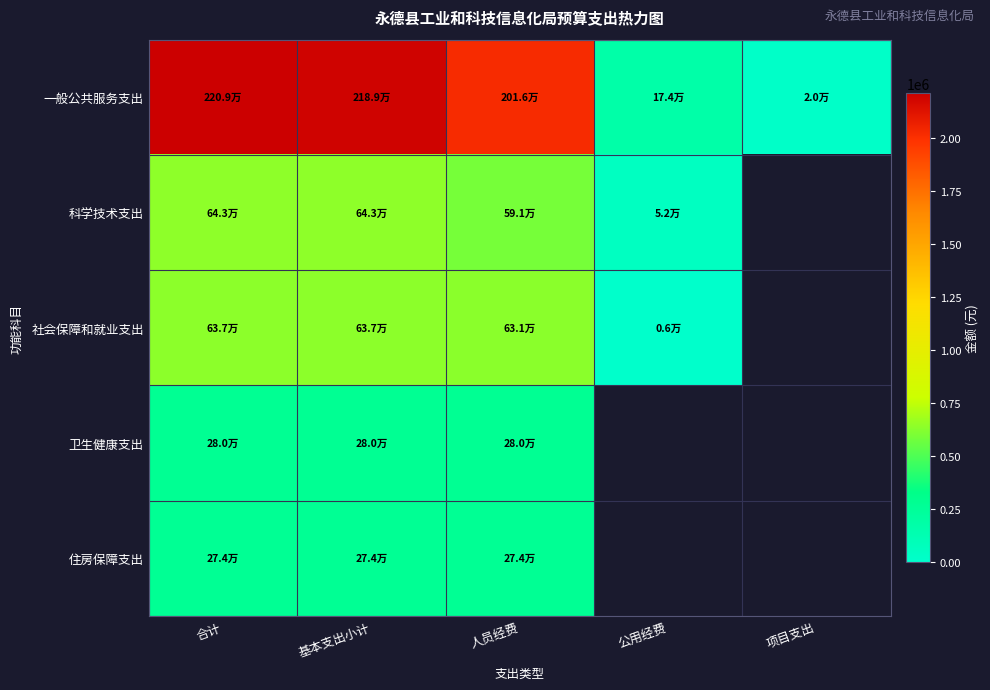

How many values in the 一般公共服务支出 series are below 2015522?

2